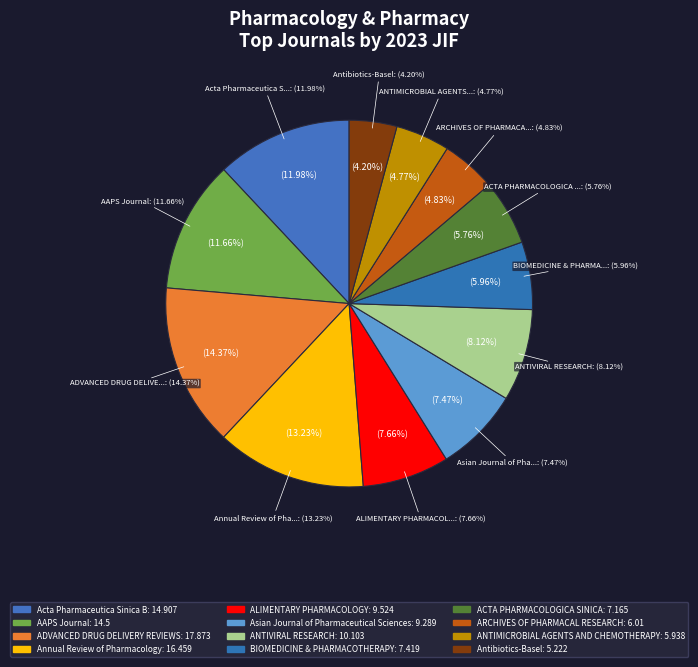

To the nearest percent, what portion does Asian Journal of Pharmaceutical Sciences represent?

7%